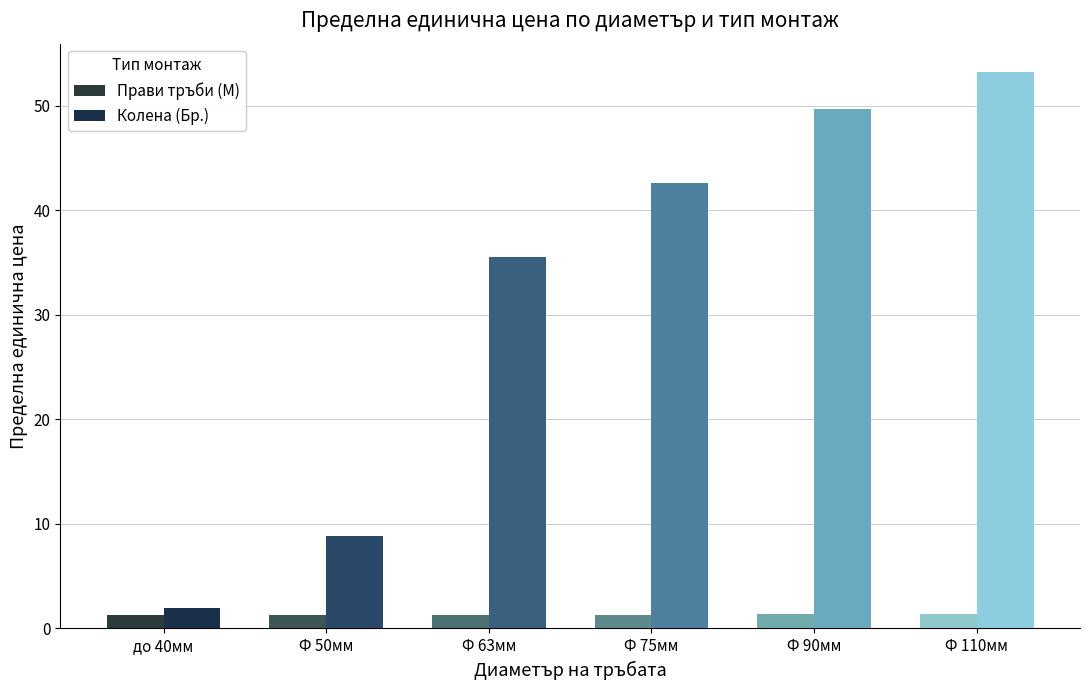

Where is Ф 50мм nearest to the value 5?

Прави тръби (М)